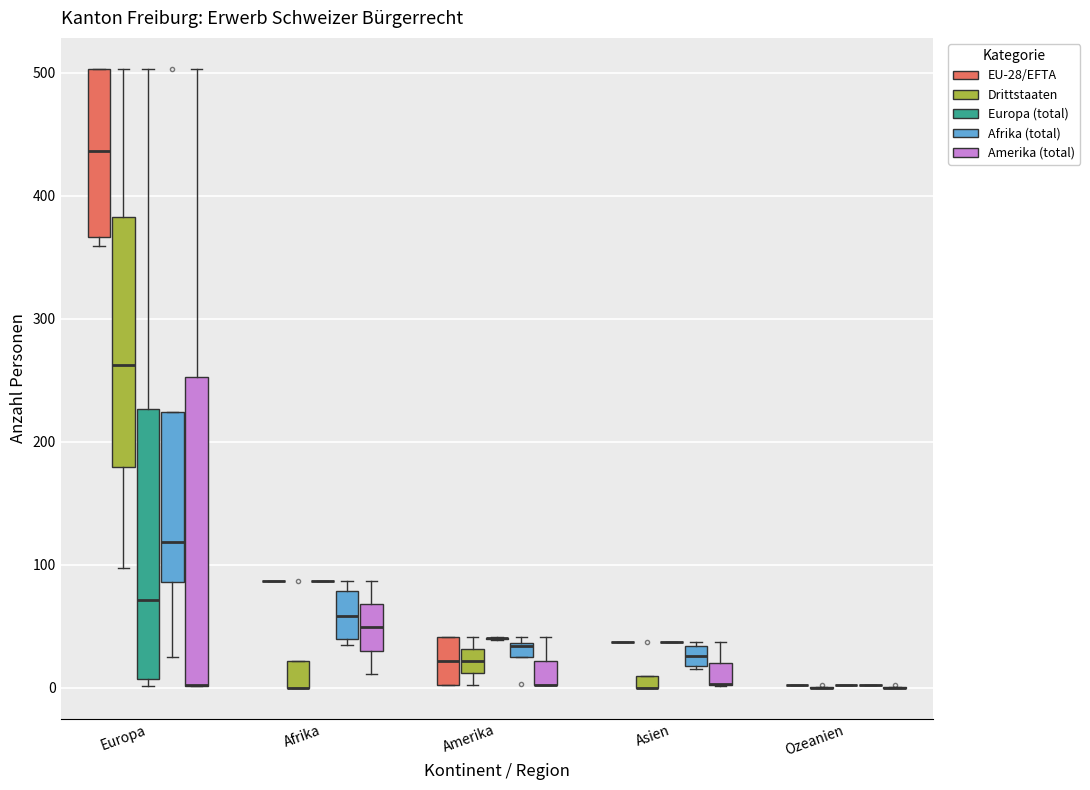

Where is the upper edge of the box for Amerika (Amerika (total)) on the y-axis? The values are not printed on the chart, so give them approximately, as read against the axis.

20